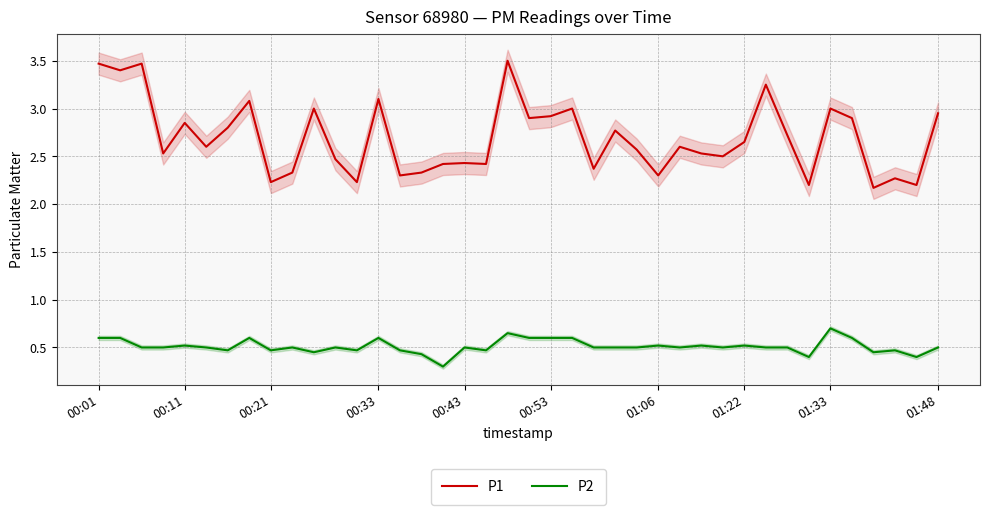

True or false: P1 has more than 0 interior local peaks.

True